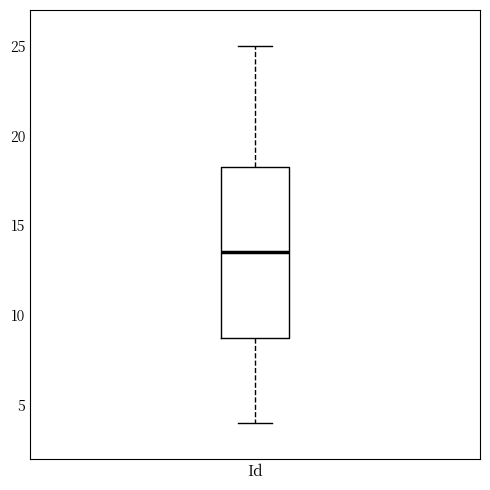

Read this box plot against the y-axis: the position of the median line, the range covered by the box, and the ends of both whiskers. The values are not printed on the chart, so give them approximately, as read against the axis.

median 13.5, box 9.0 to 18.5, whiskers 4.0 to 25.0